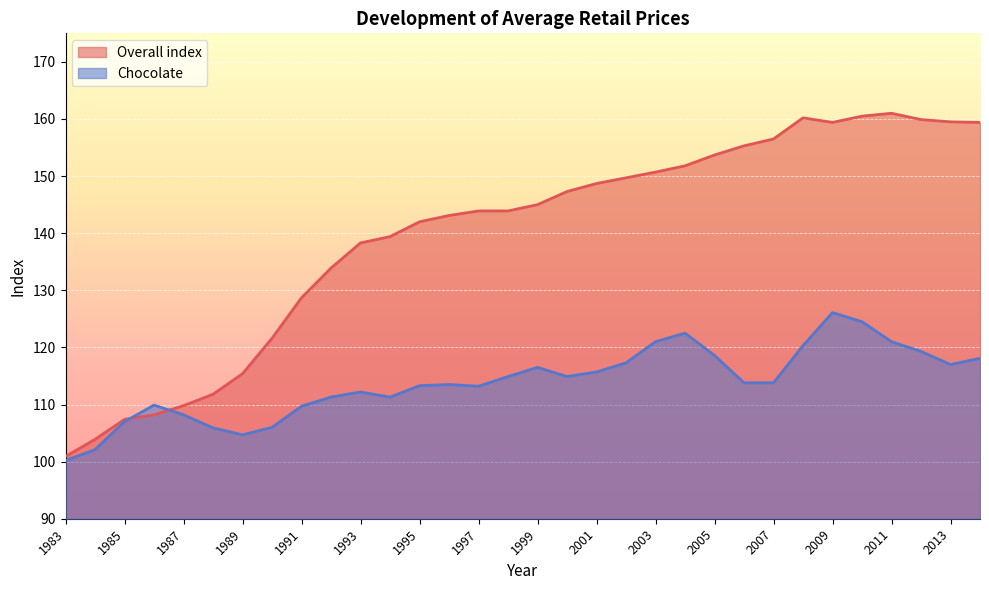

At which label is Chocolate closest to 113?

1997